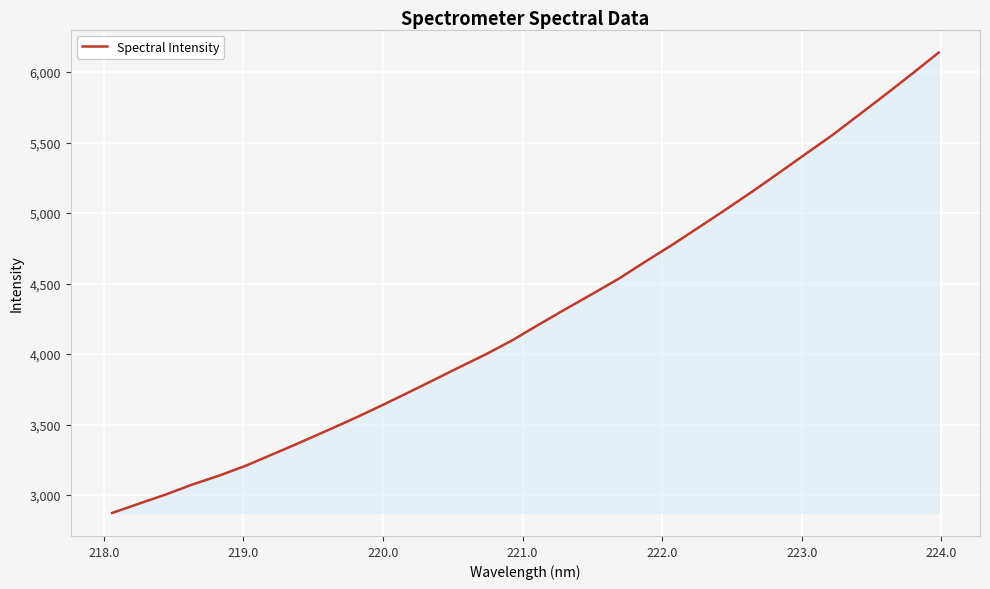

What is the minimum value shown in the chart?

2873.4